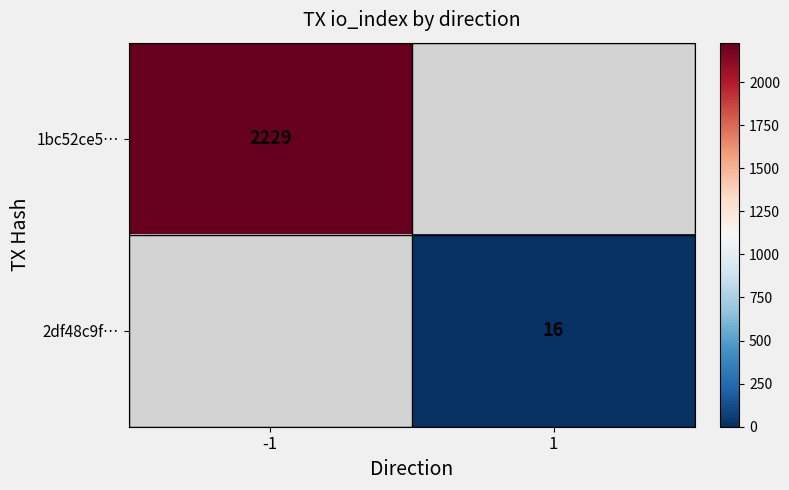

Count the number of categories in the chart.

2